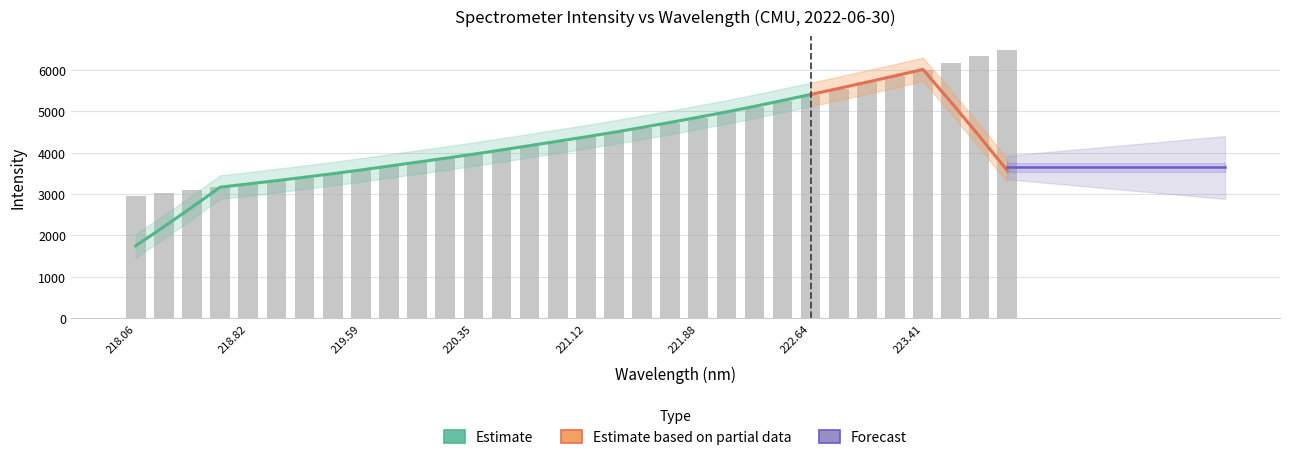

Approximately how many times larger is the value at 222.0721 compared to 219.3979?

1.4